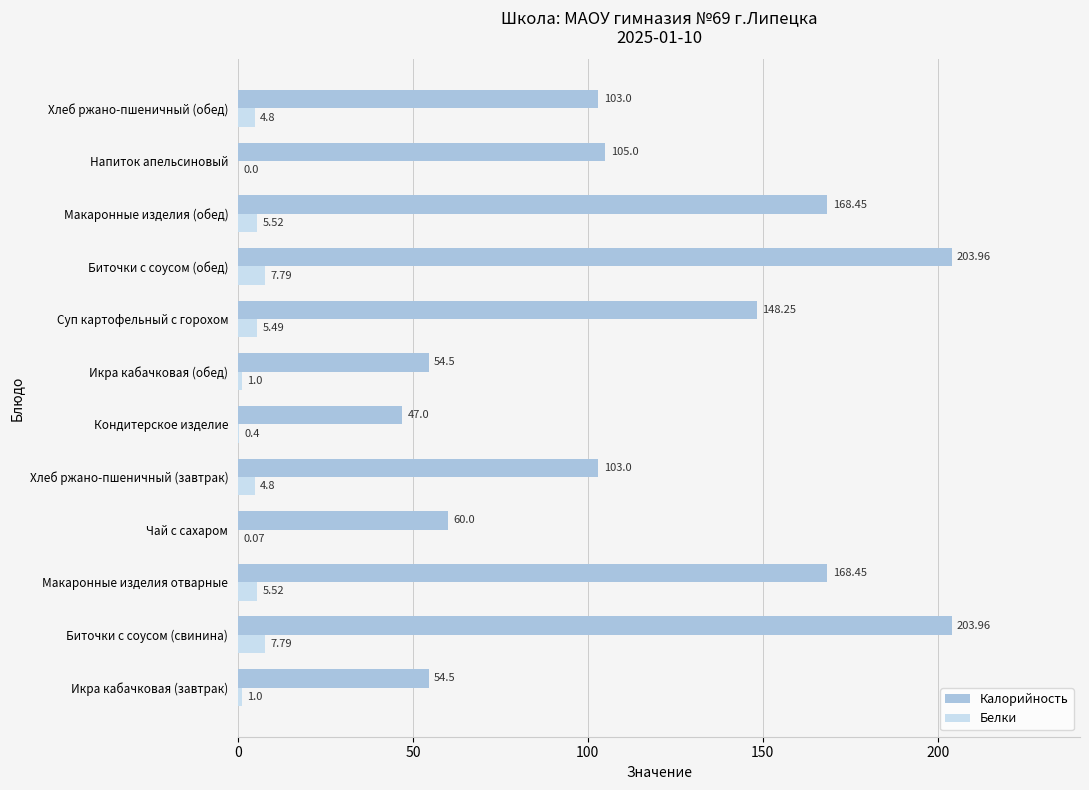

What is the sum of all Белки values?

44.2